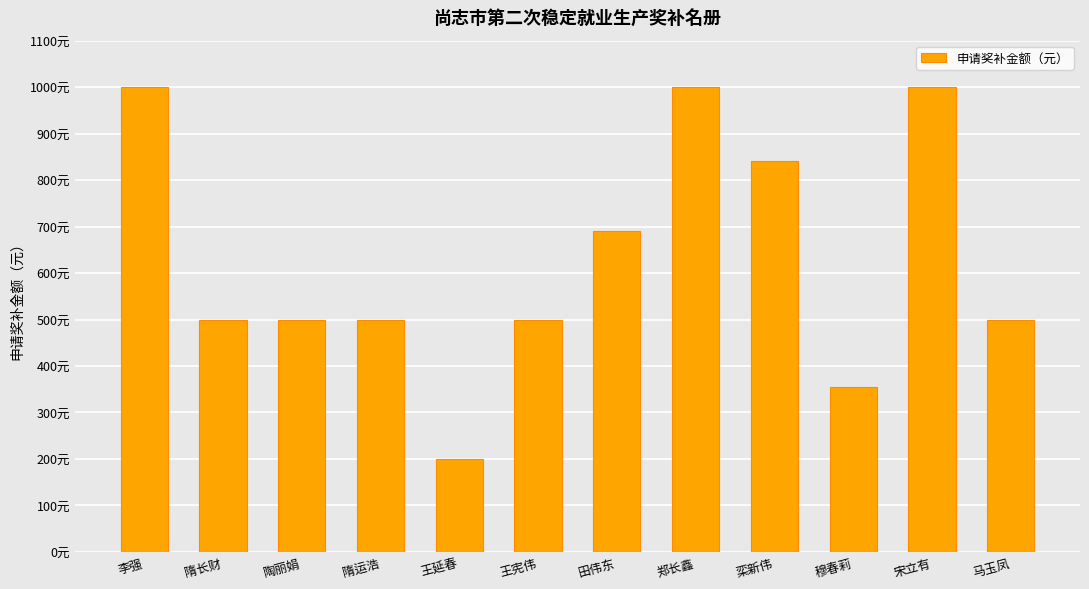

What is the minimum value shown in the chart?

200